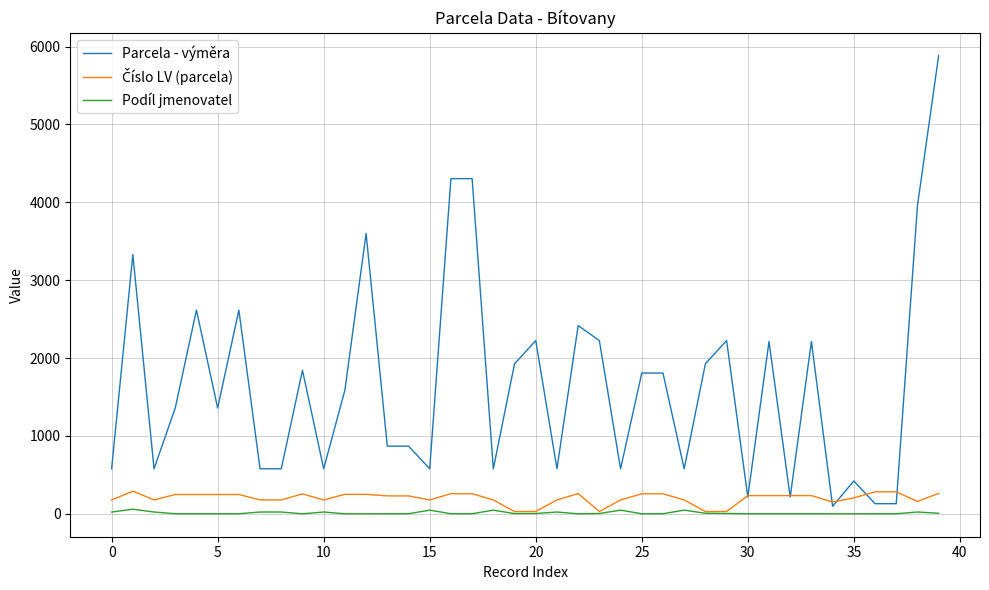

Which series has the largest total across all categories?

Parcela - výměra